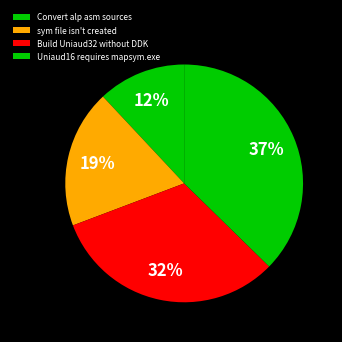

Between Build Uniaud32 without DDK and sym file isn't created, which is larger?

Build Uniaud32 without DDK